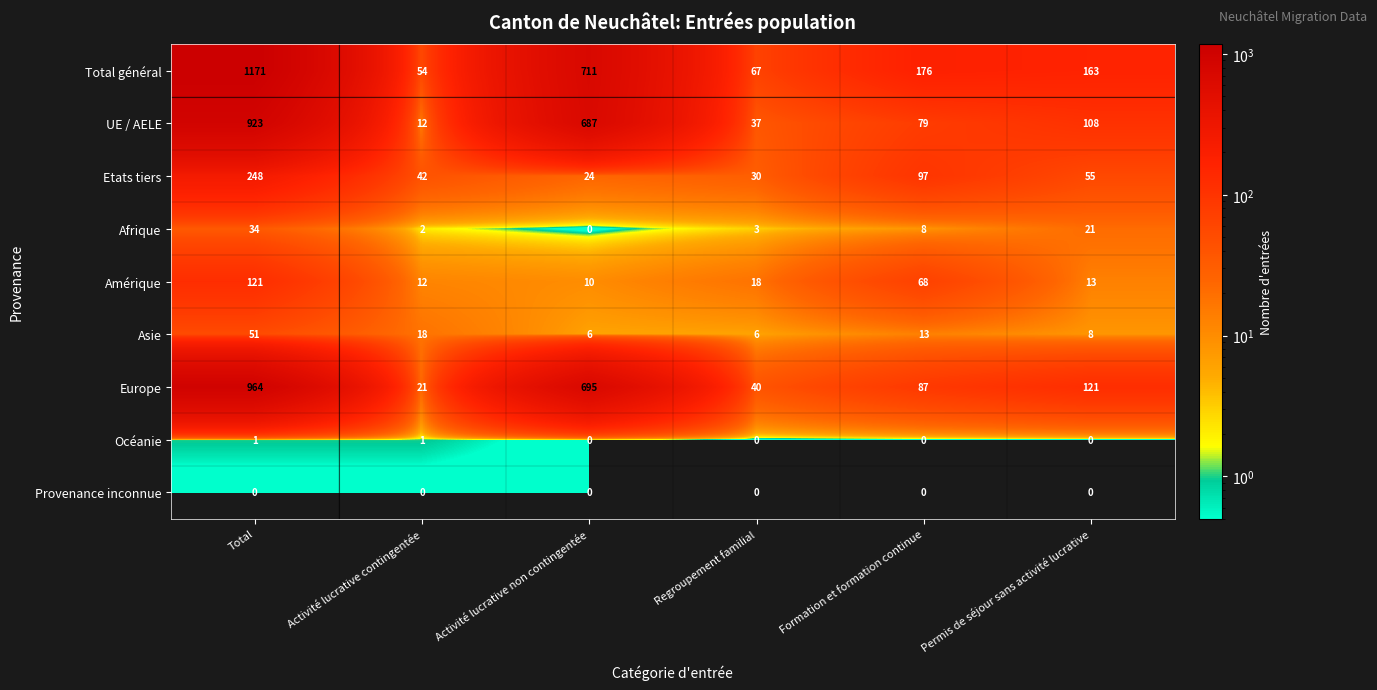

What is the highest value of the Amérique series?

121